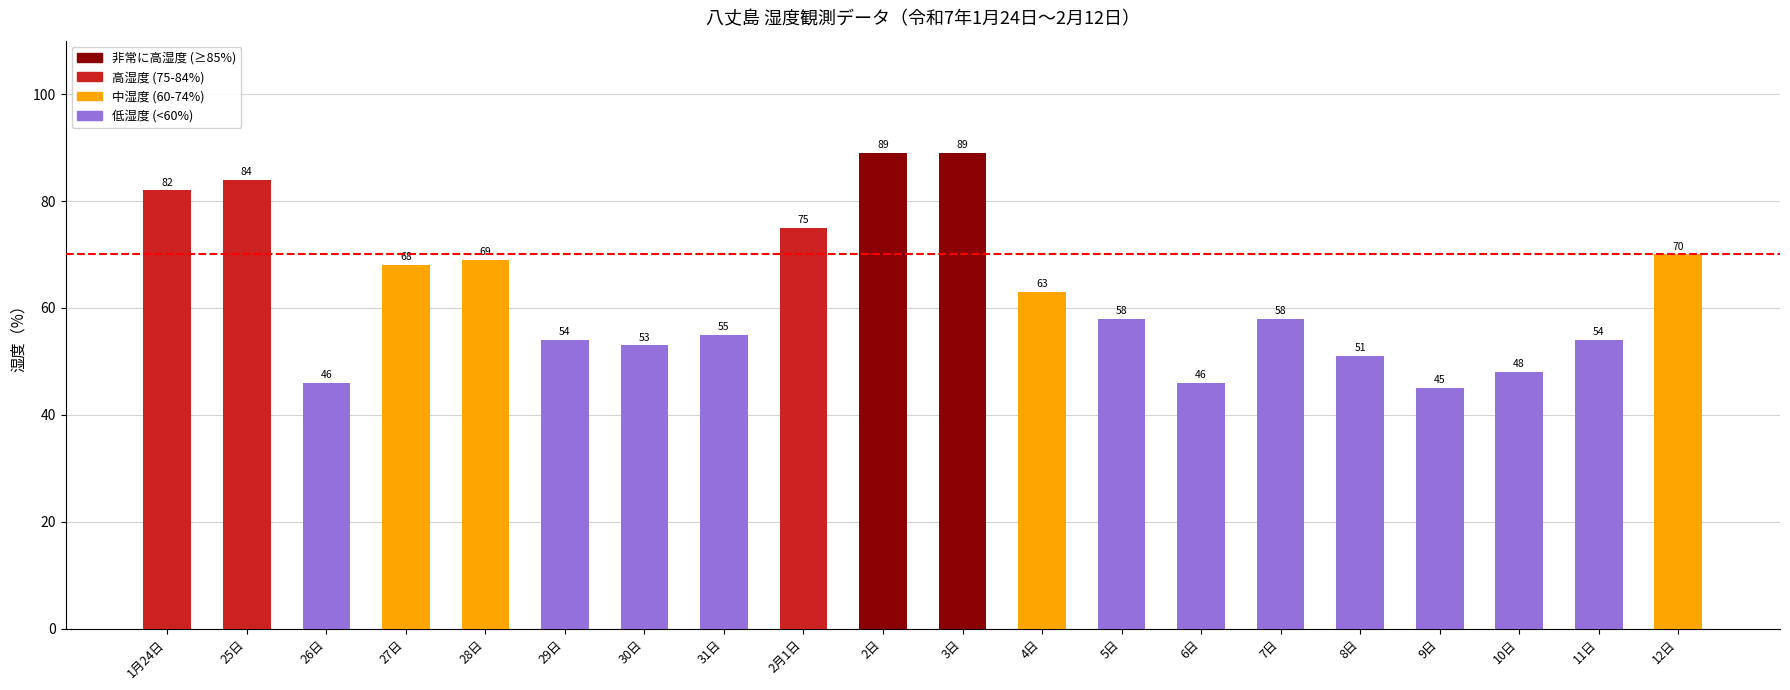

Where does the data first go above 58?

1月24日